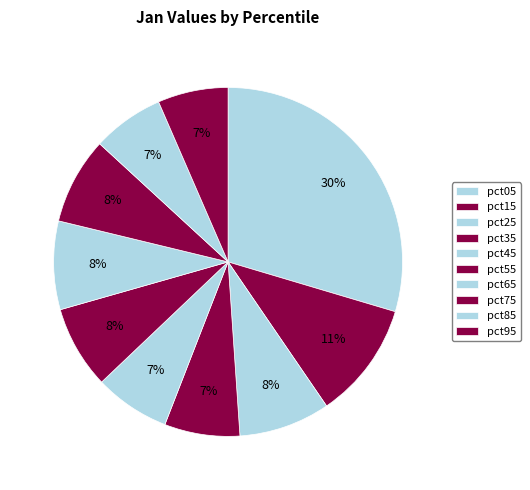

How many segments does this pie chart have?

10